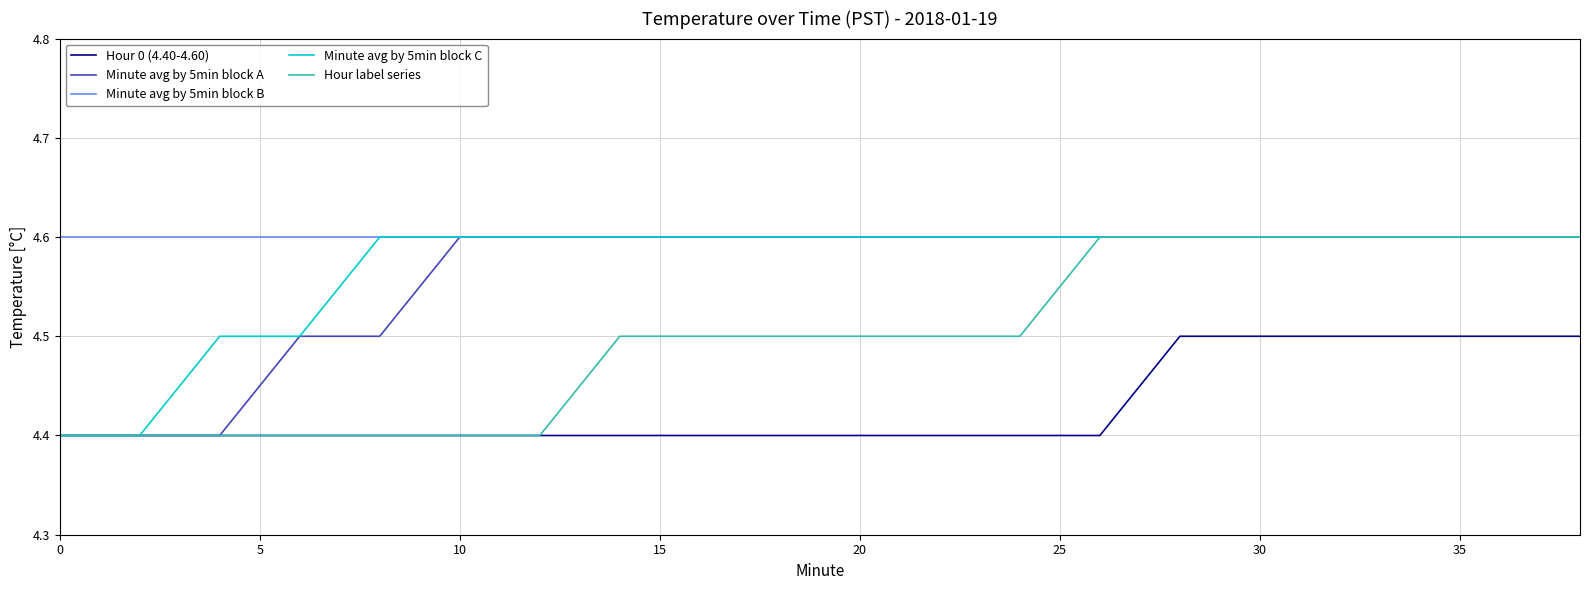

Which series has the largest total across all categories?

Minute avg by 5min block B